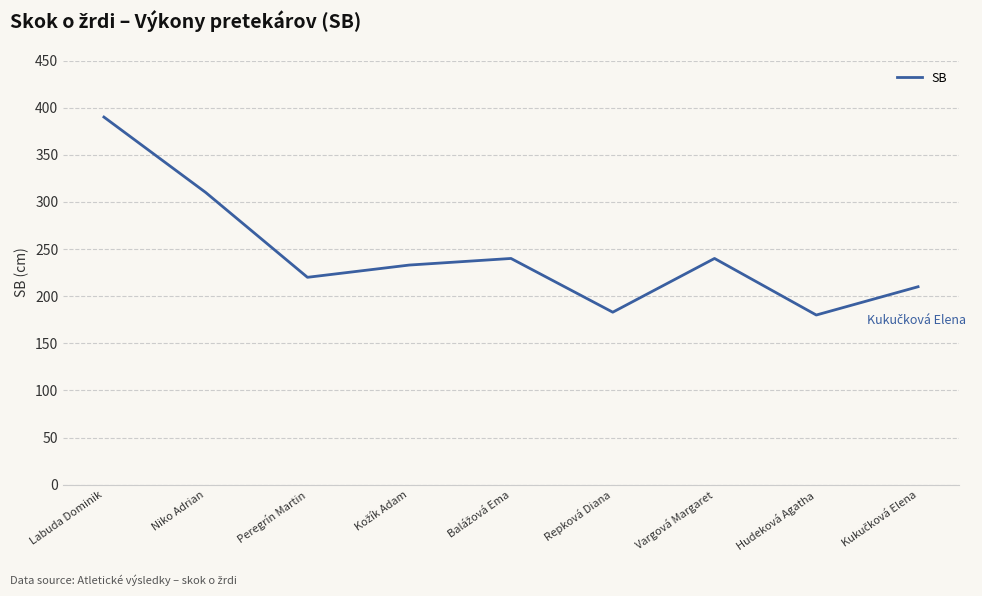

What is the smallest value displayed?

180